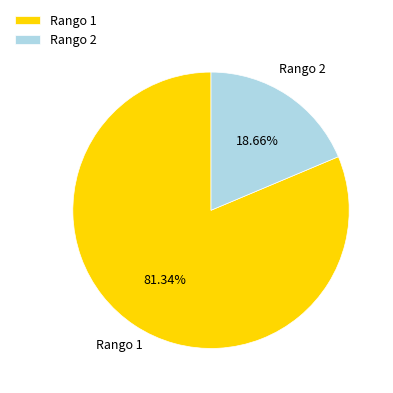

Which slice is the largest?

Rango 1